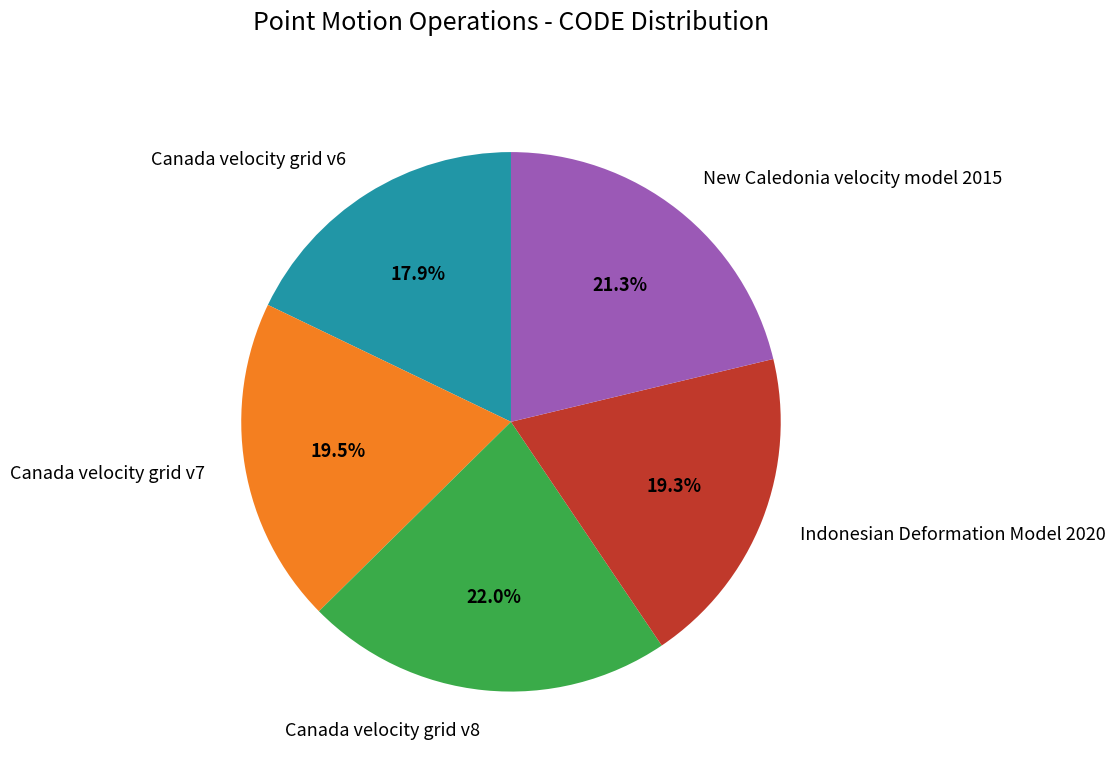

Does Canada velocity grid v6 represent more than half of the total?

No